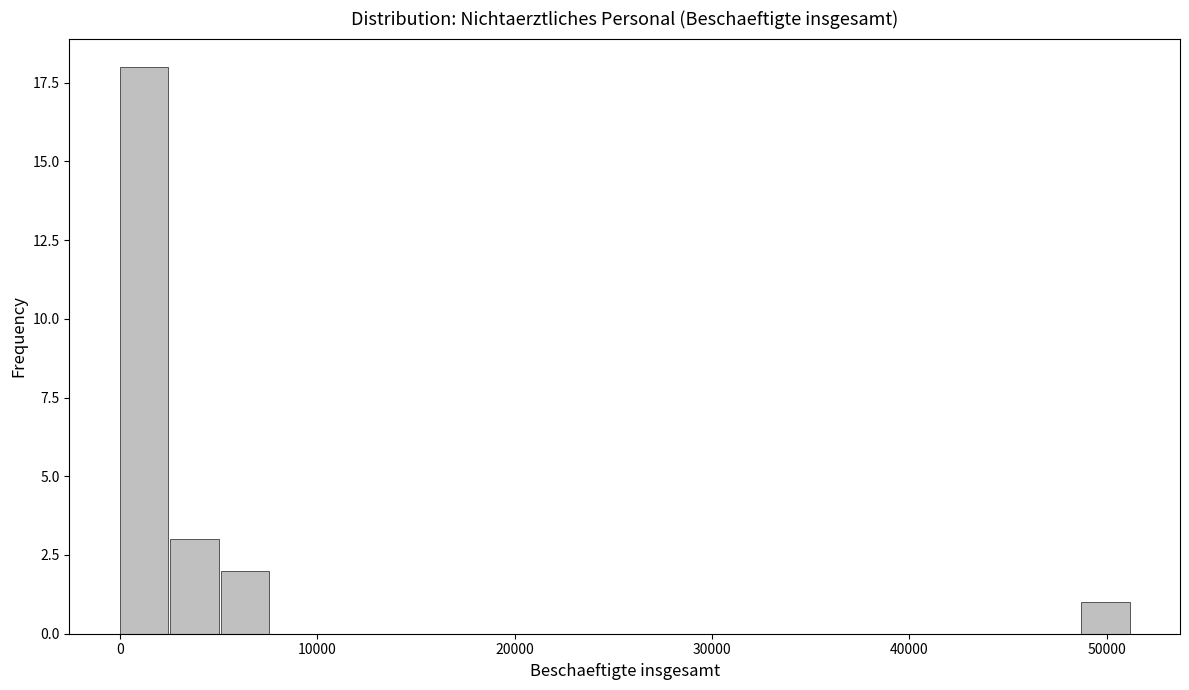

Read against the x-axis, roughly where is the centre of the tallest bar?

1000